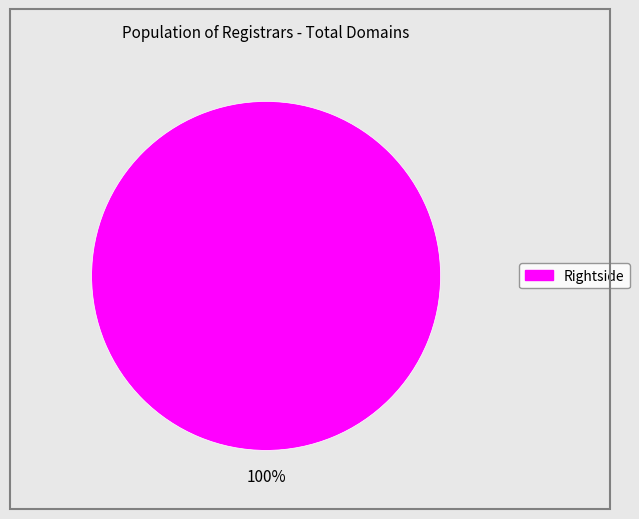

Is there any slice that represents more than half of the pie?

Yes